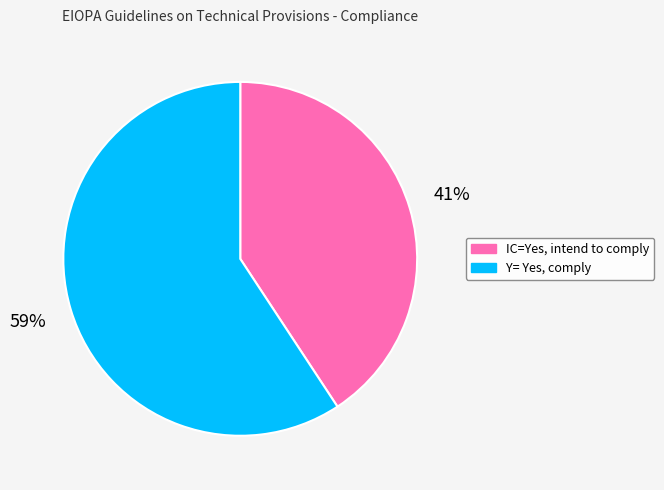

Rank the categories by value from highest to lowest.

Y= Yes, comply, IC=Yes, intend to comply